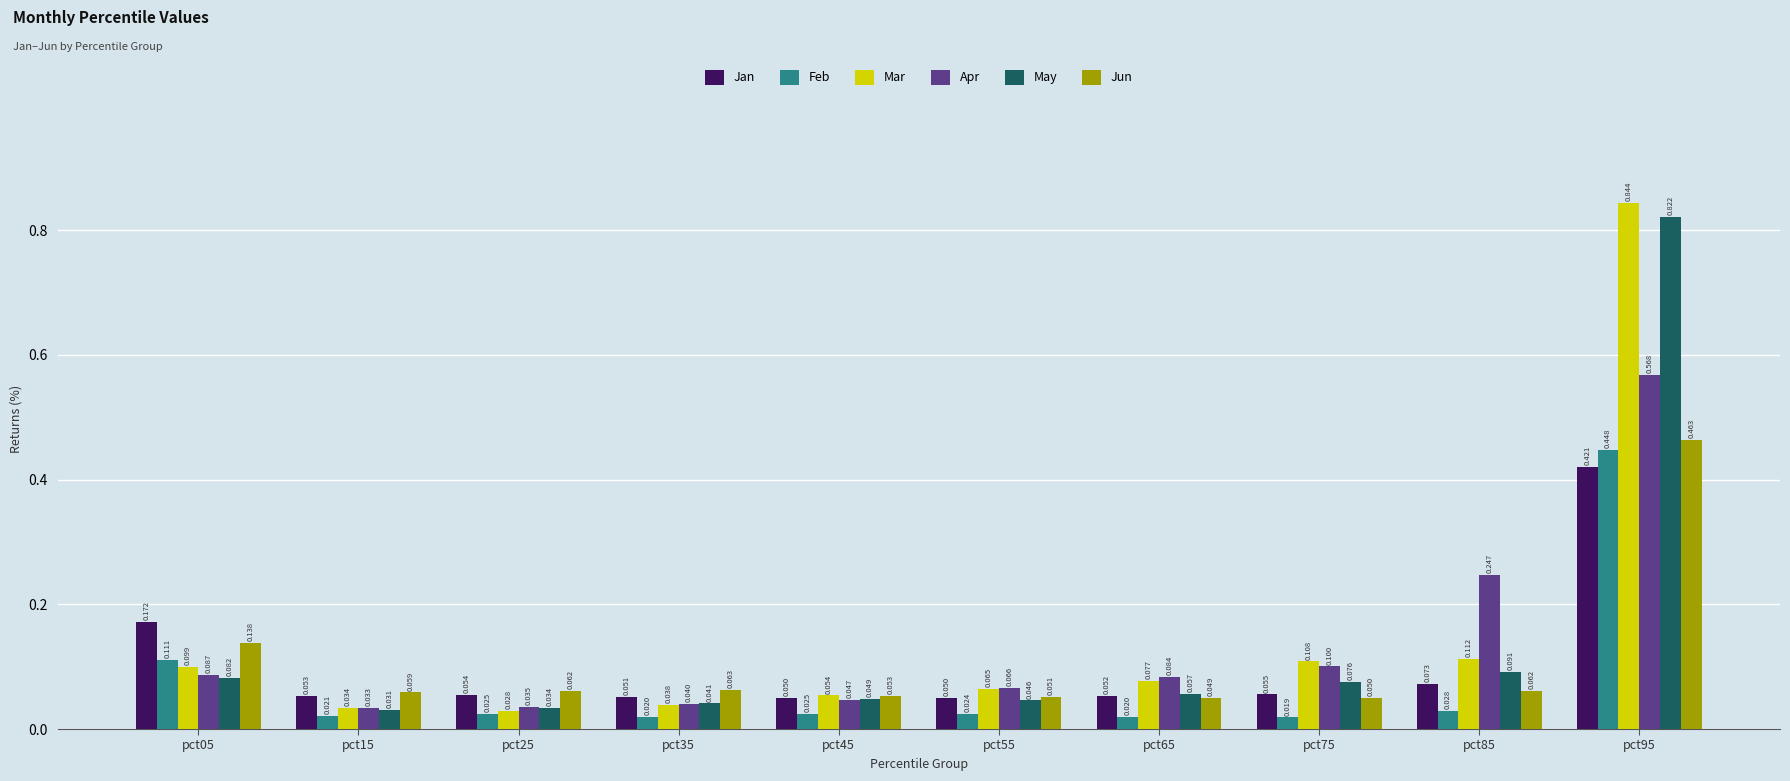

How many bars are there in each group?

6